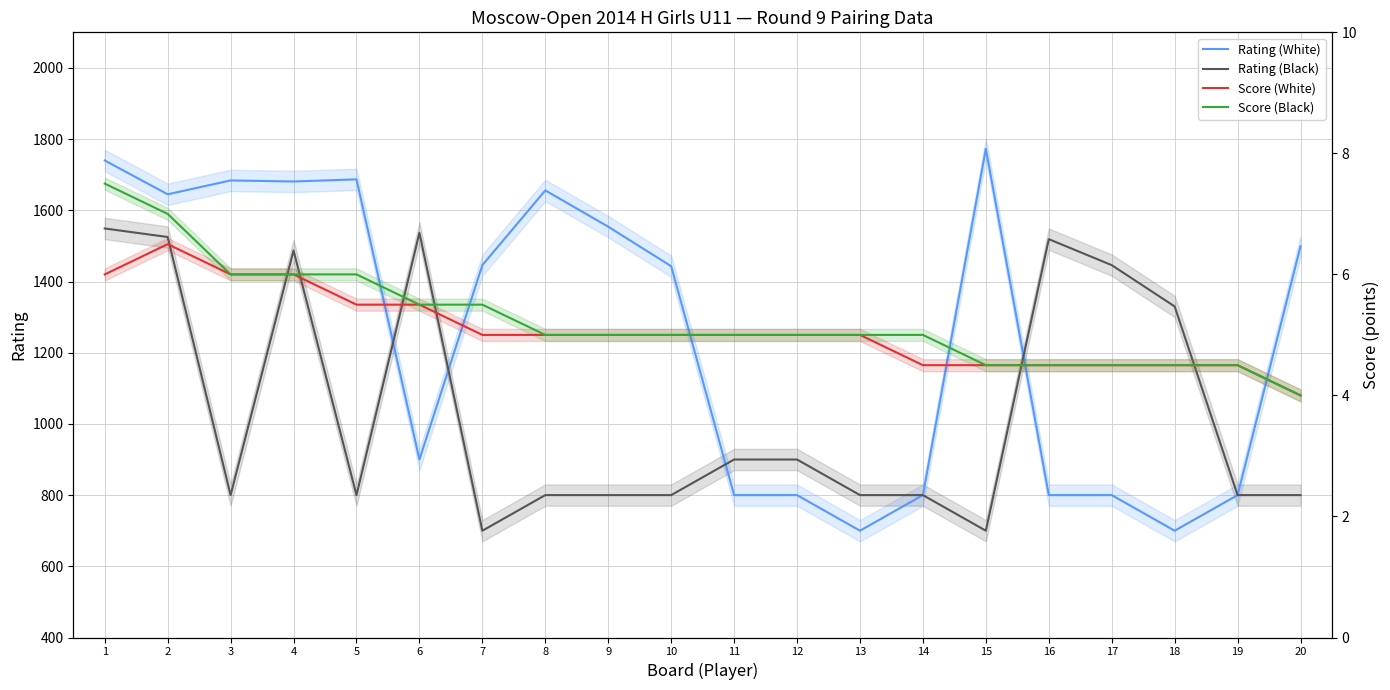

Is it true that Rating (Black) equals 2247.0 at 1?

False